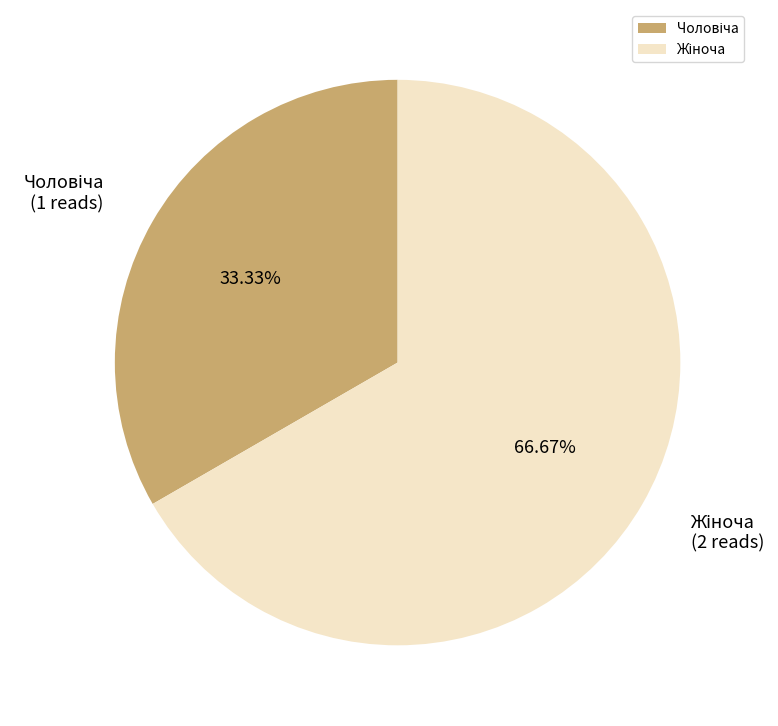

Does any single category account for the majority?

Yes